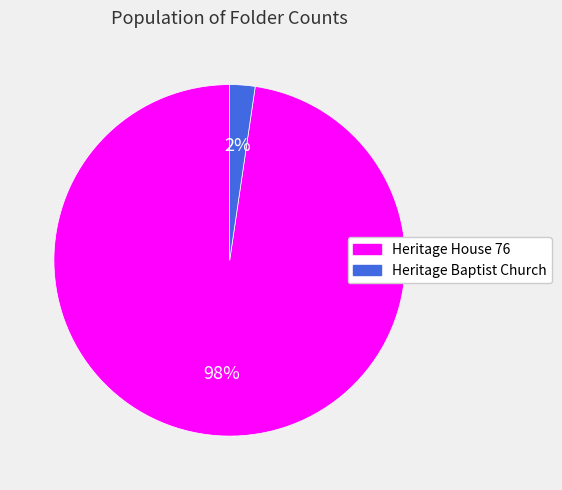

To the nearest percent, what percentage of the pie is Heritage Baptist Church?

2%